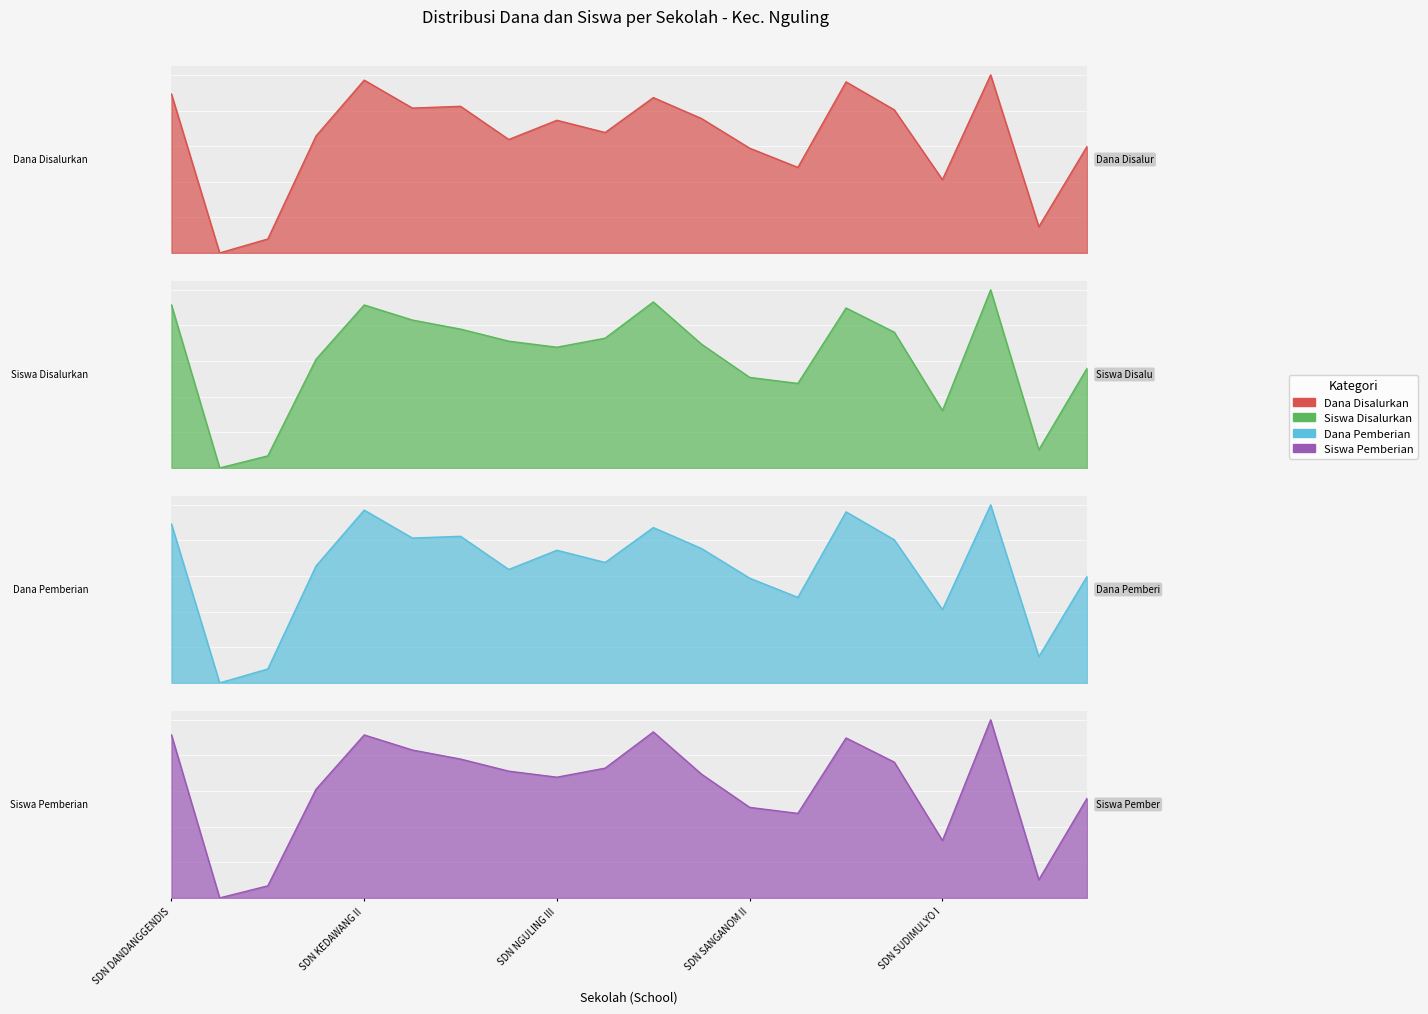

How many values in Siswa Pemberian are above zero?

19